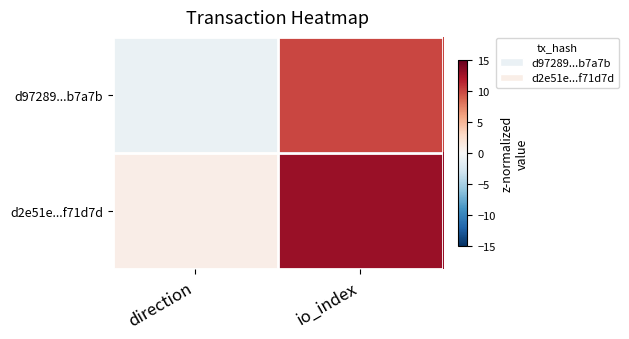

Reading right to left, list all the values displayed in this chart.

d97289...b7a7b: io_index=10	direction=-1
d2e51e...f71d7d: io_index=13	direction=1